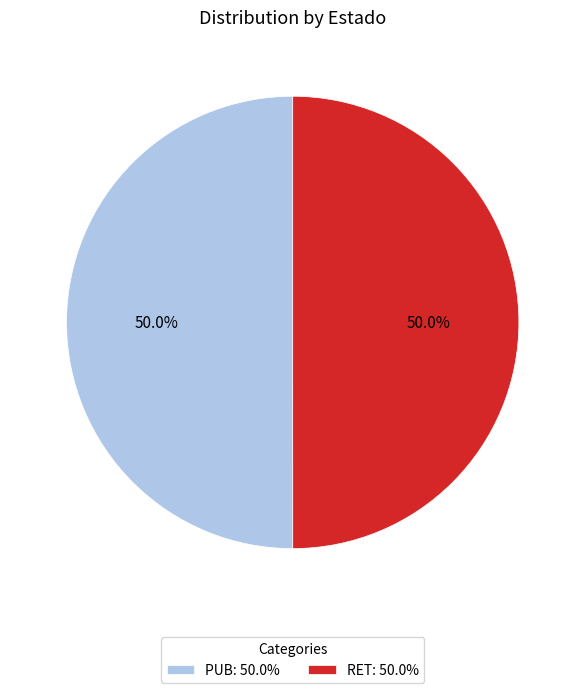

To the nearest percent, what portion does PUB represent?

50%